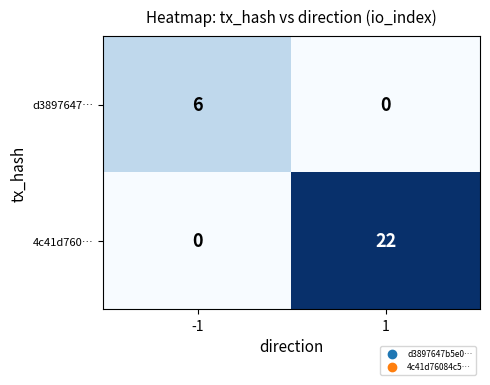

Reading right to left, extract all data points from this chart.

d3897647…: 0	6
4c41d760…: 22	0